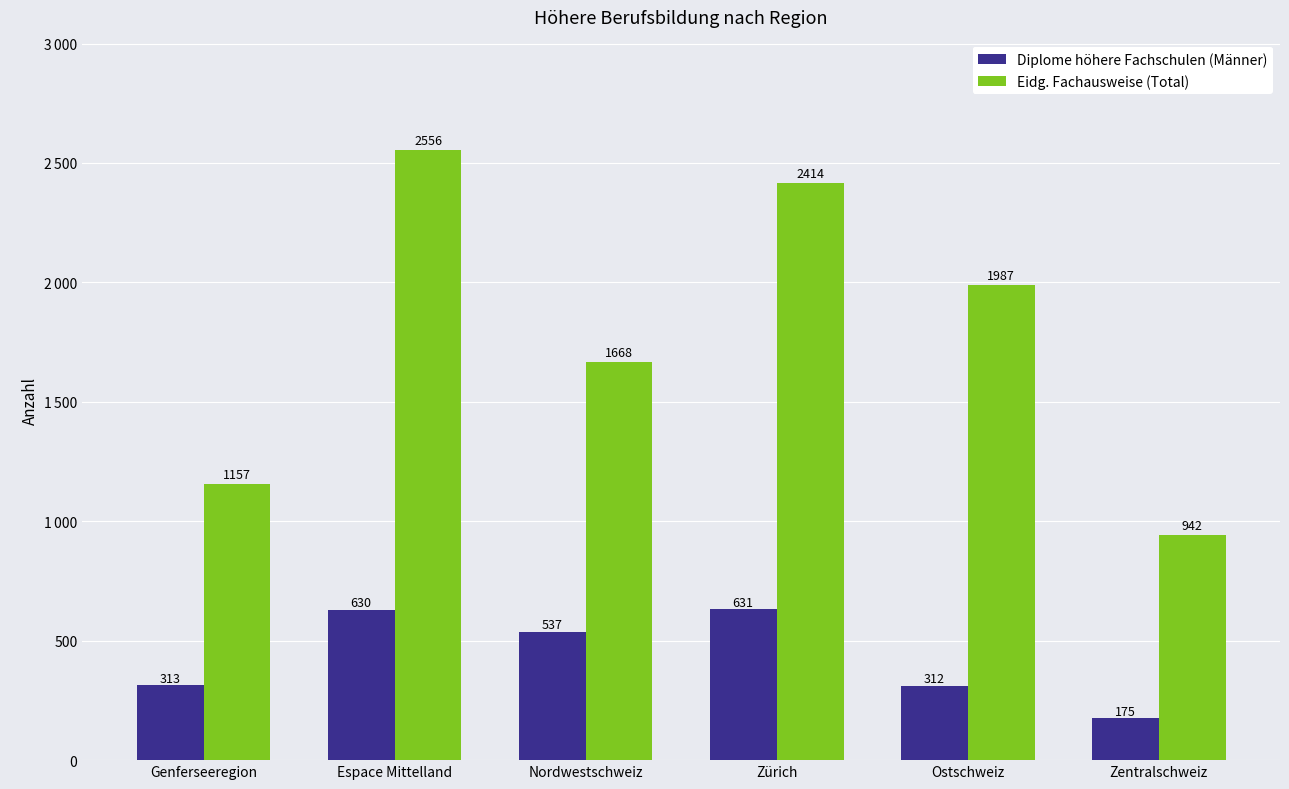

Are the bars horizontal?

No